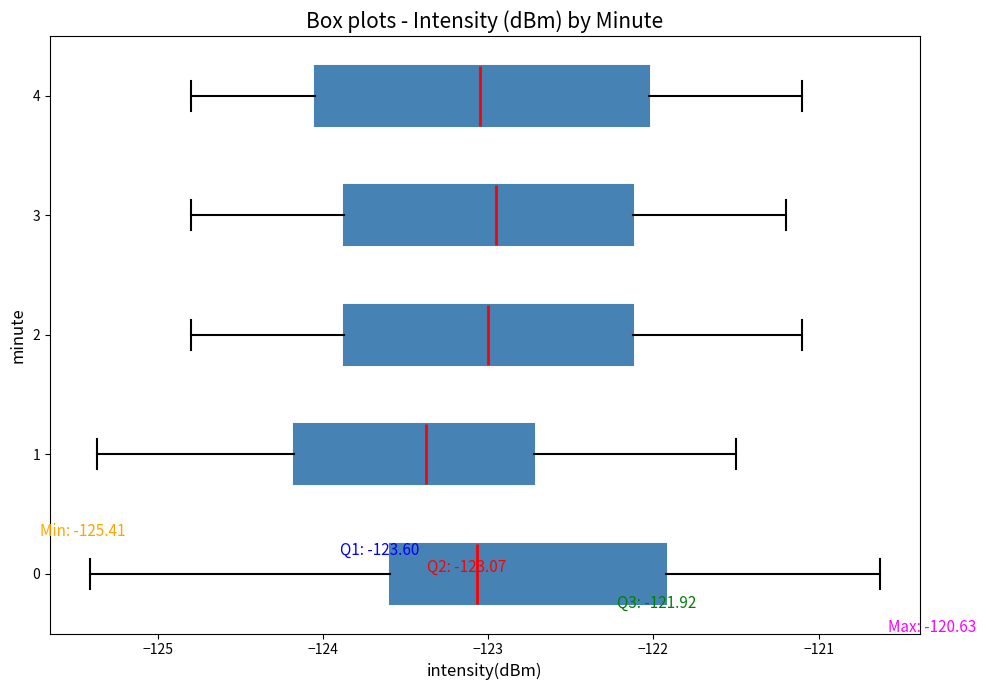

Which box has the furthest to the left median line?

1